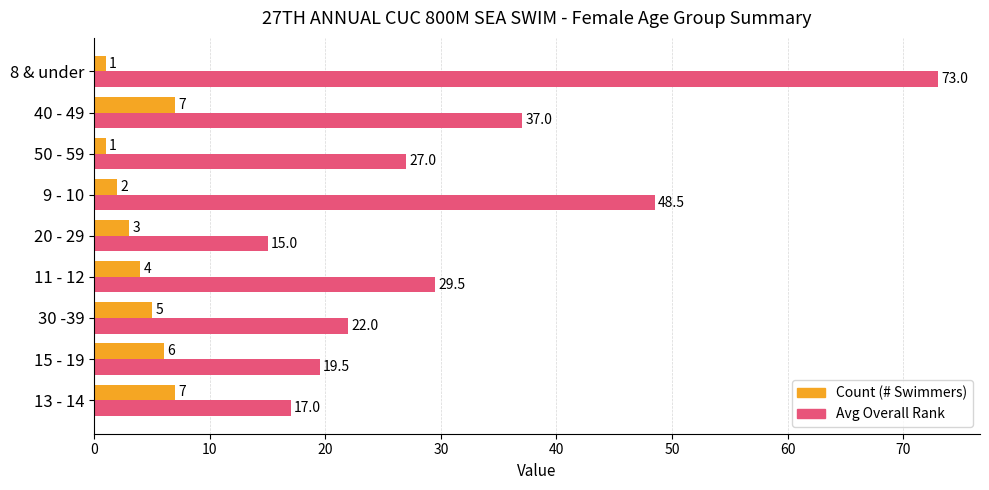

Rank the series by their average value, from lowest to highest.

Count (# Swimmers), Avg Overall Rank